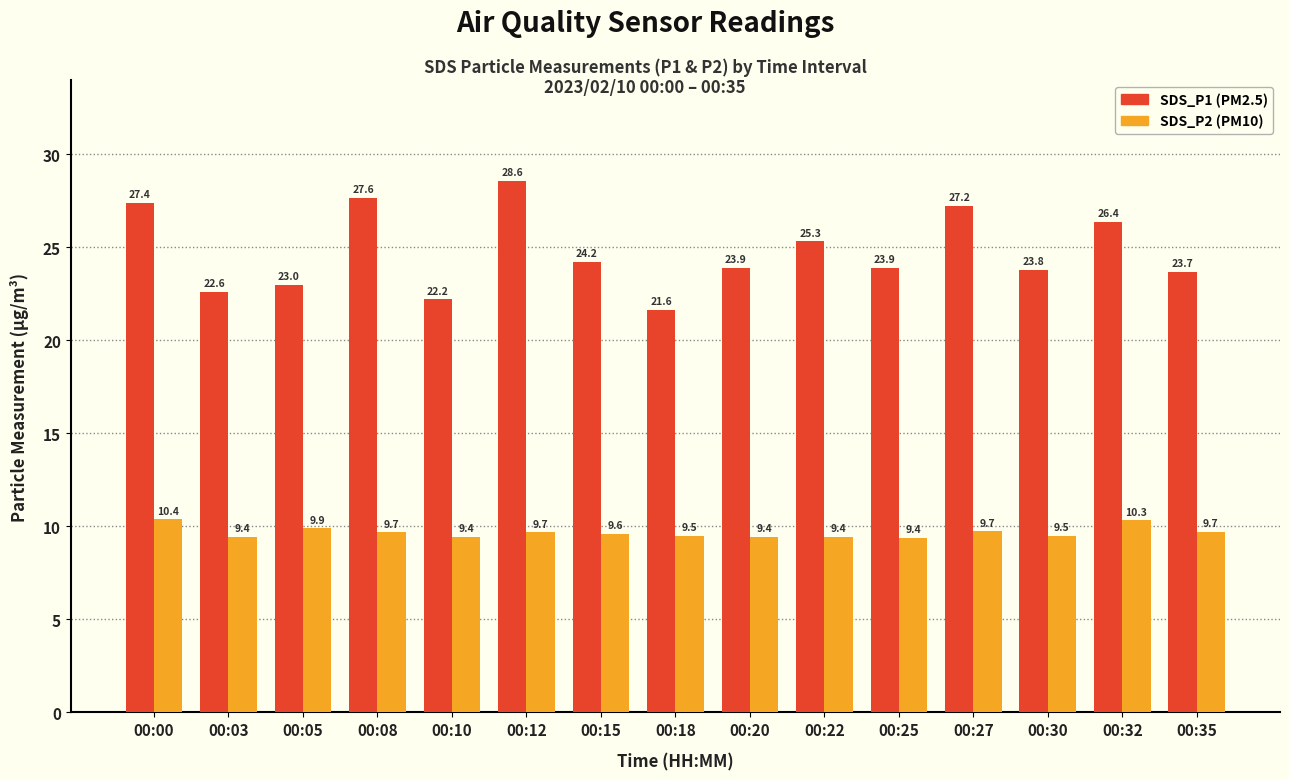

What is the spread (max minus min) of values at 00:00?

17.0